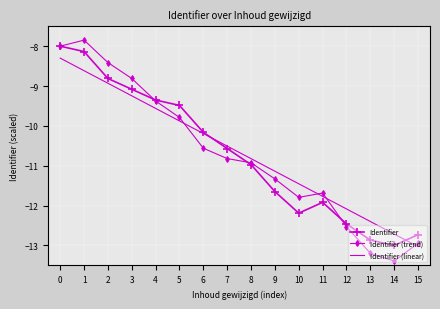

Is it true that Identifier (trend) equals -13.4 at 14?

True